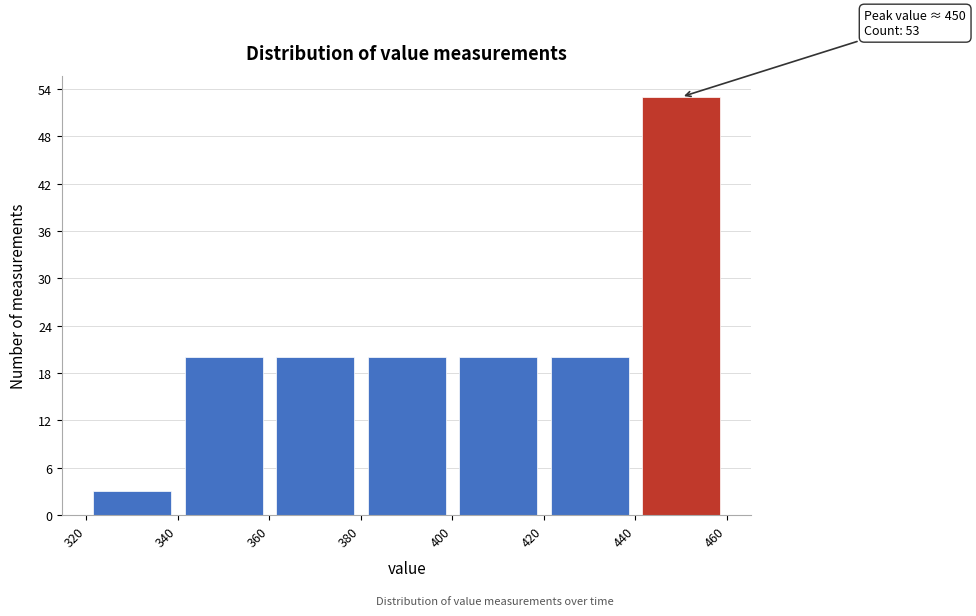

Over which range of the x-axis is the bar tallest?

440 to 460